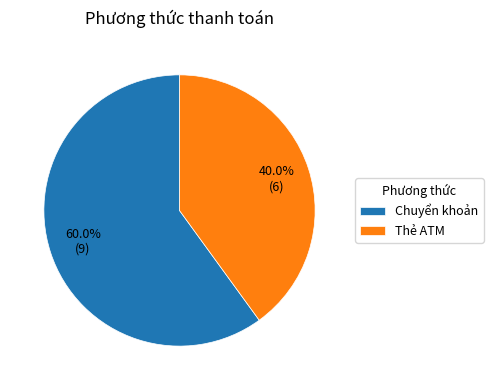

What percentage is the Thẻ ATM slice, to the nearest percent?

40%